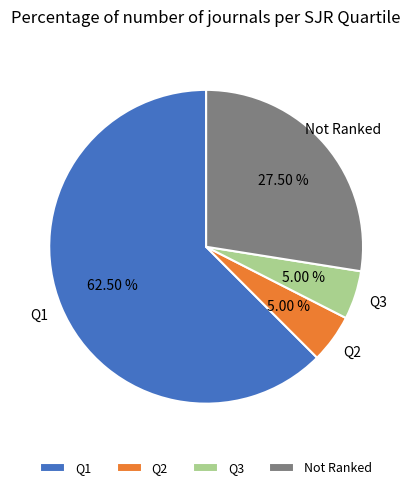

Which slice is the largest?

Q1